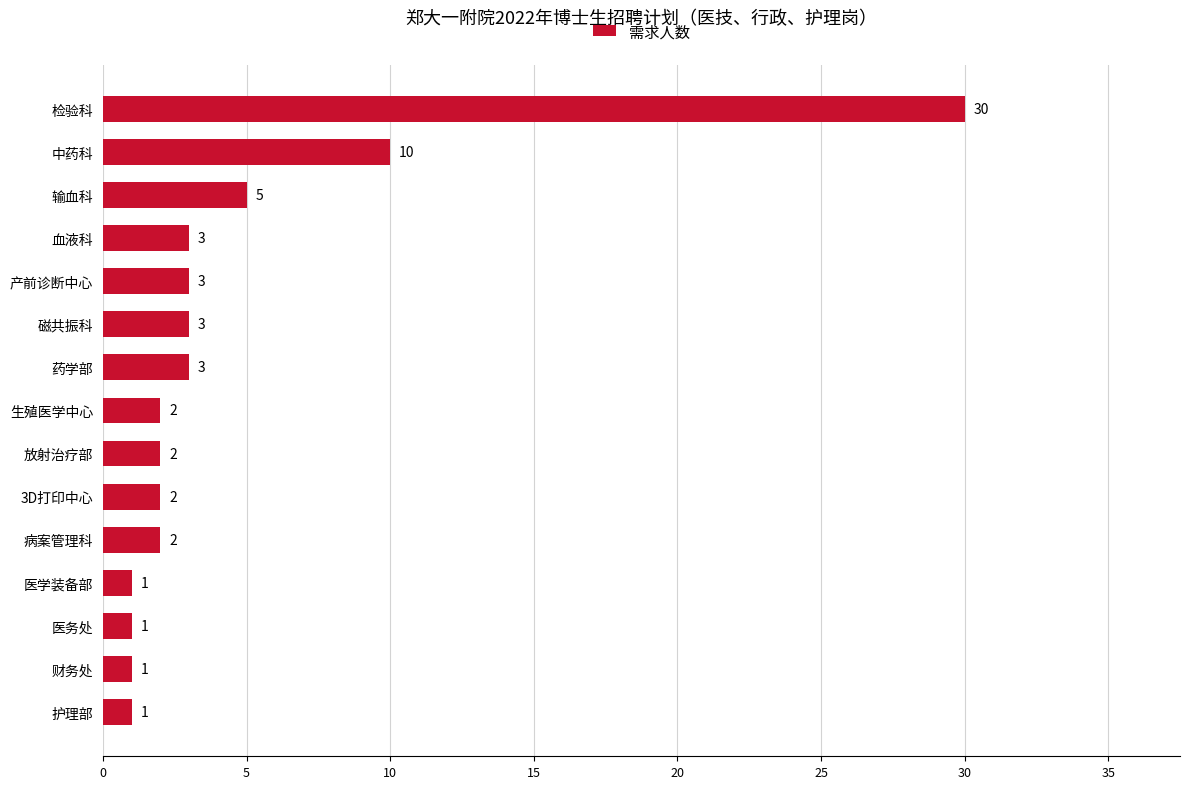

What is the sum of all values?

69